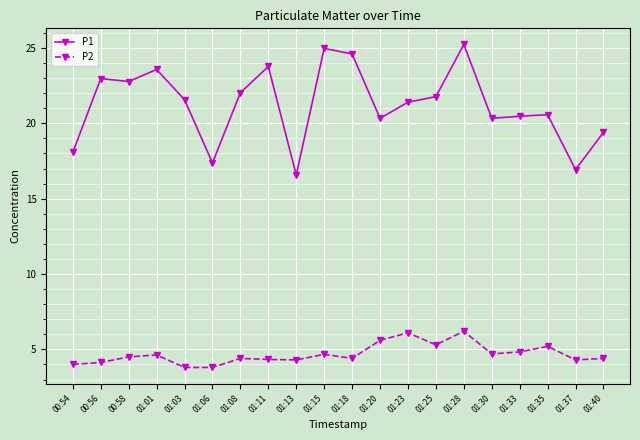

Which series has the widest spread of values?

P1